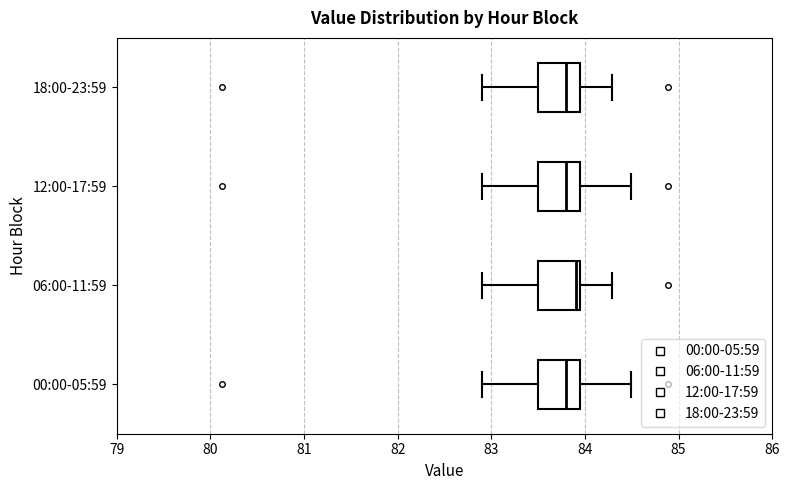

Reading bottom to top, transcribe this box plot: for each box, give where its median line is, the range the box spans, and where its two whiskers end, as read against the x-axis. The values are not printed on the chart, so give them approximately, as read against the axis.

00:00-05:59: median 83.8, box 83.5 to 84.0, whiskers 82.9 to 84.5
06:00-11:59: median 83.9, box 83.5 to 84.0, whiskers 82.9 to 84.3
12:00-17:59: median 83.8, box 83.5 to 84.0, whiskers 82.9 to 84.5
18:00-23:59: median 83.8, box 83.5 to 84.0, whiskers 82.9 to 84.3